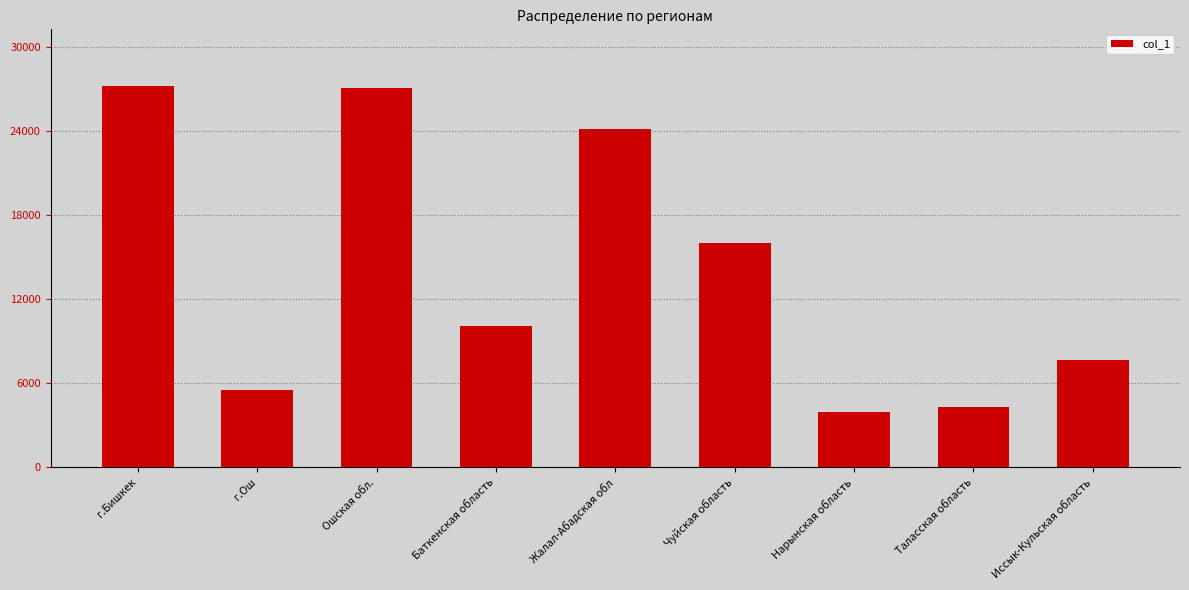

What is the greatest value displayed?

27173